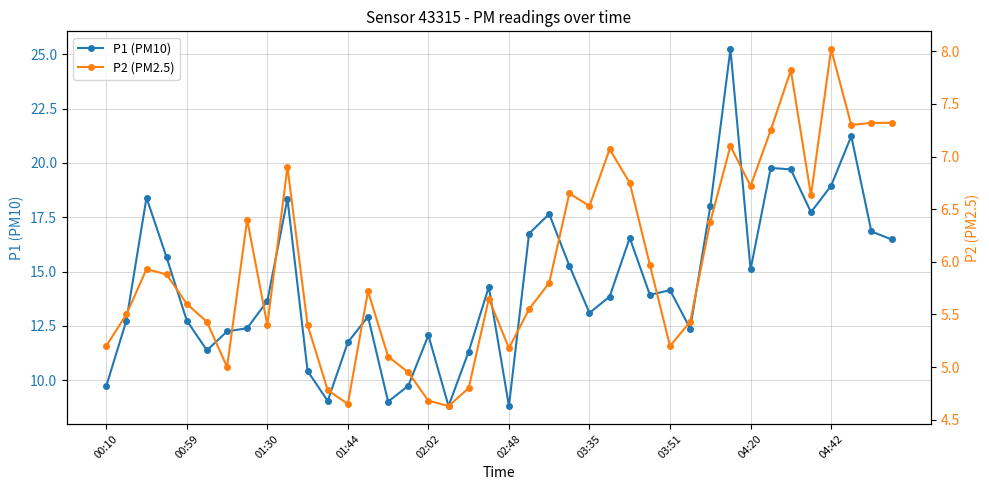

Is this an area chart (filled region under the line)?

No